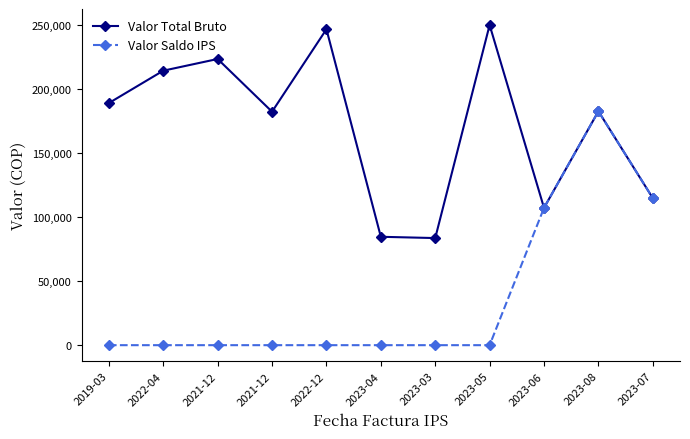

How many lines are shown in the chart?

2